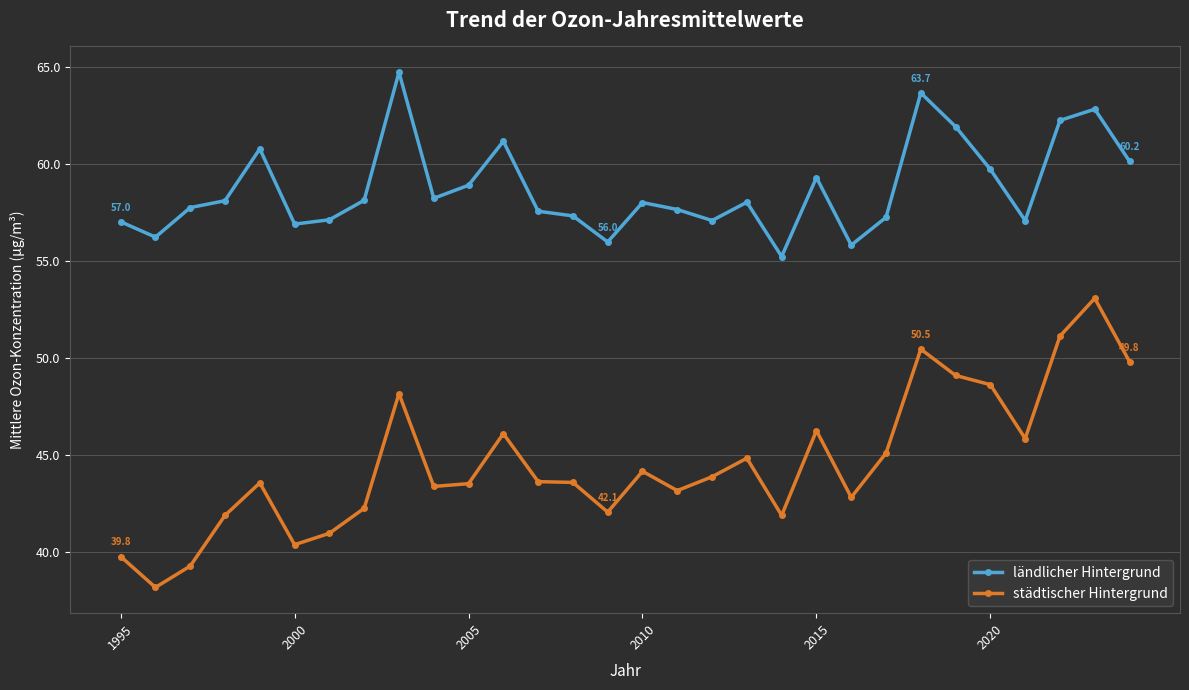

Is this an area chart (filled region under the line)?

No